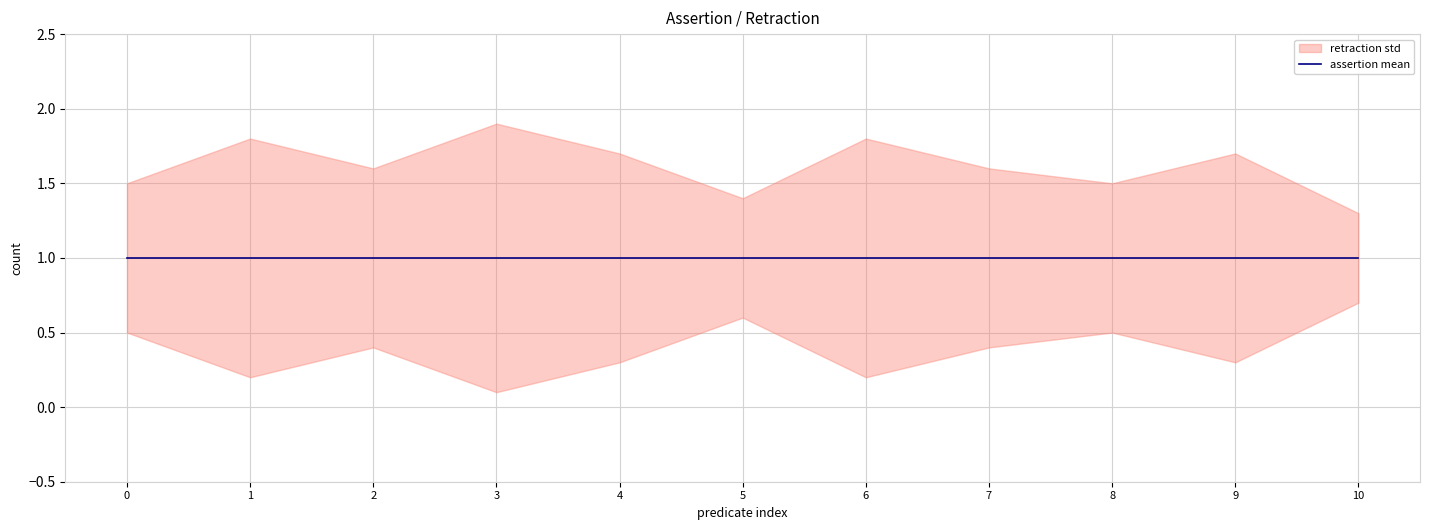

Which category has the lowest value in the predicate_count_std series?

10